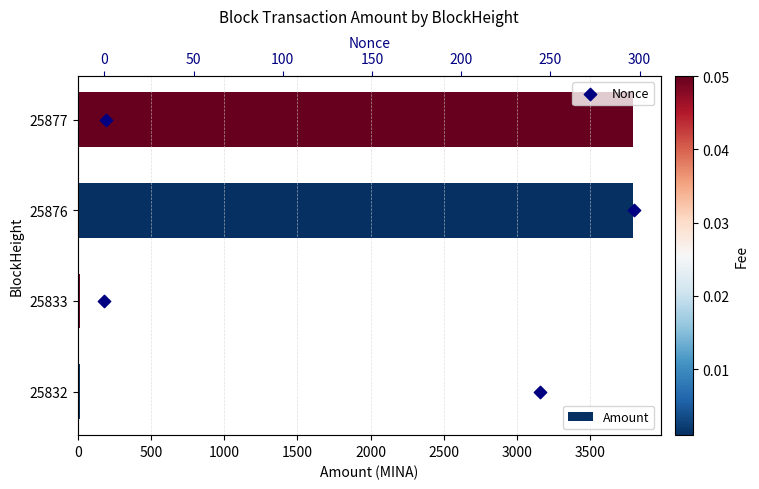

What are all the series names shown in the legend?

Amount, Nonce